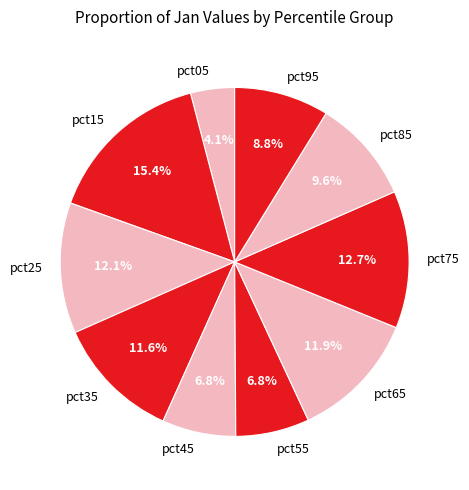

Is it true that pct15 is 15% of the pie?

True